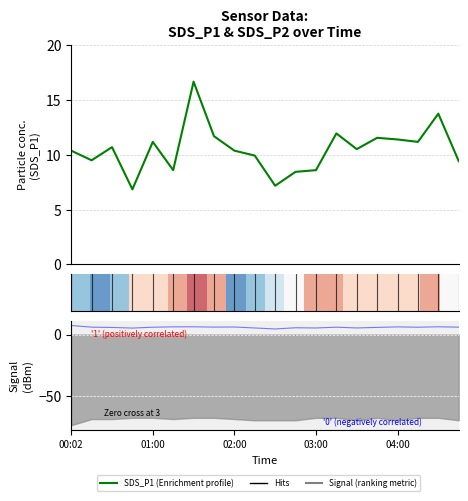

The value of SDS_P1 (Enrichment profile) at 03:00 is 1.4. True or false?

False